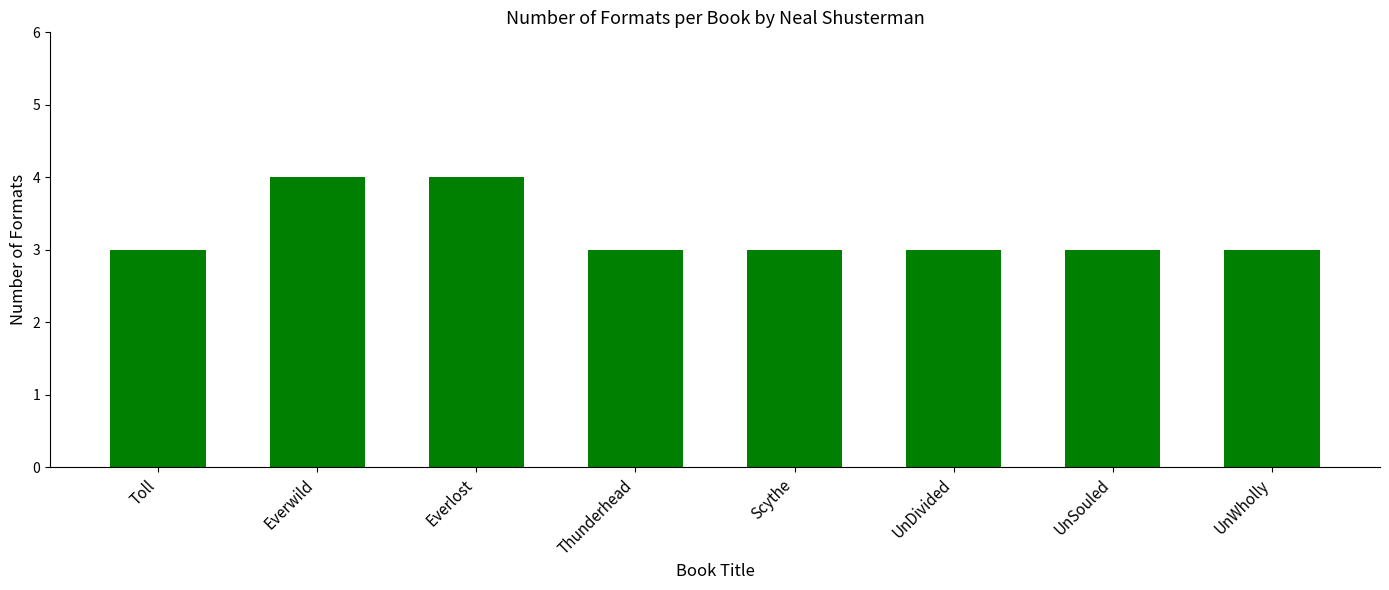

What is the approximate value at Everwild?

4